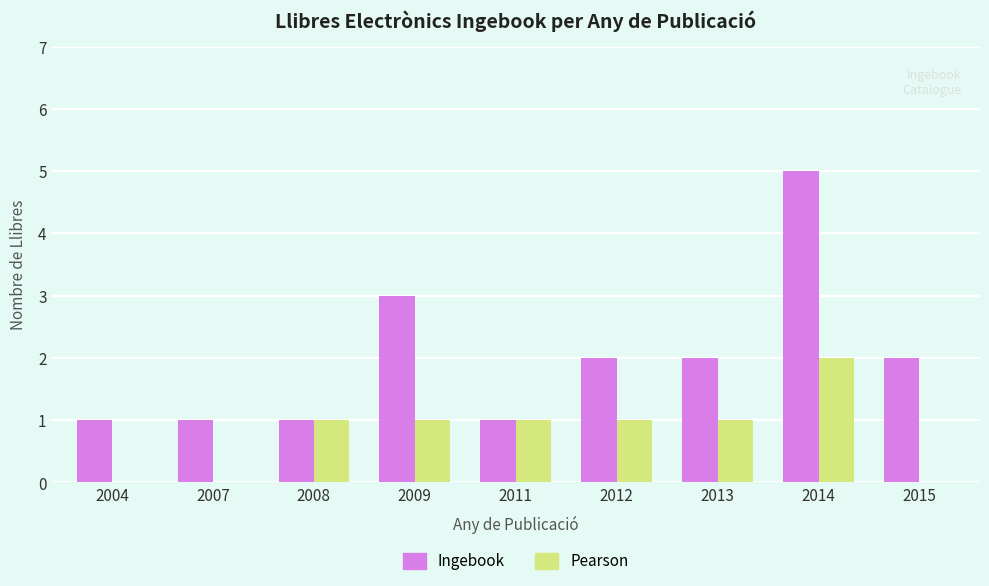

Which series changed the most between 2007 and 2008?

Pearson